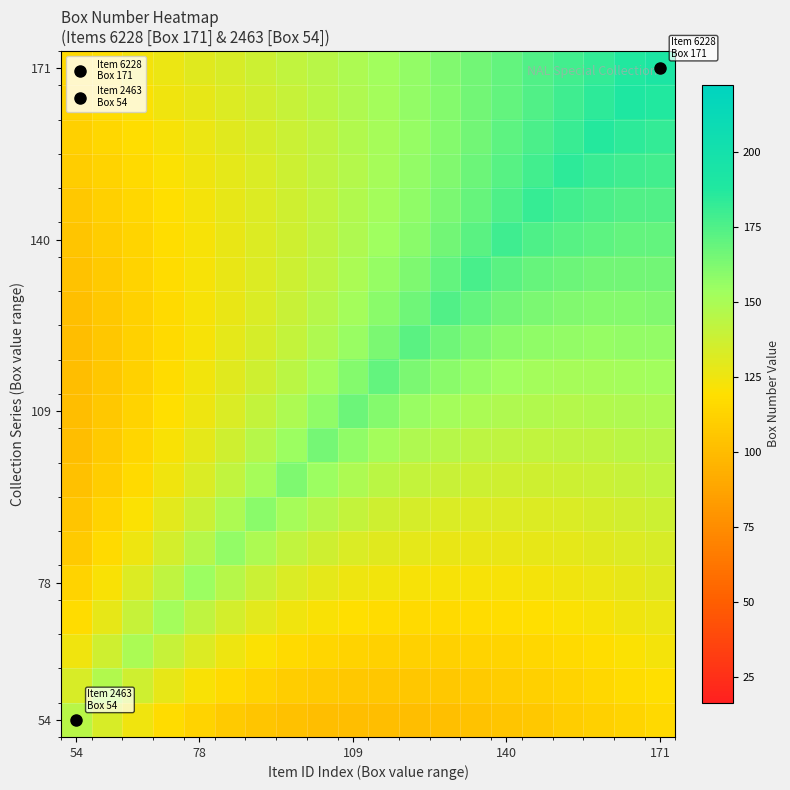

What is the greatest value displayed?

191.5